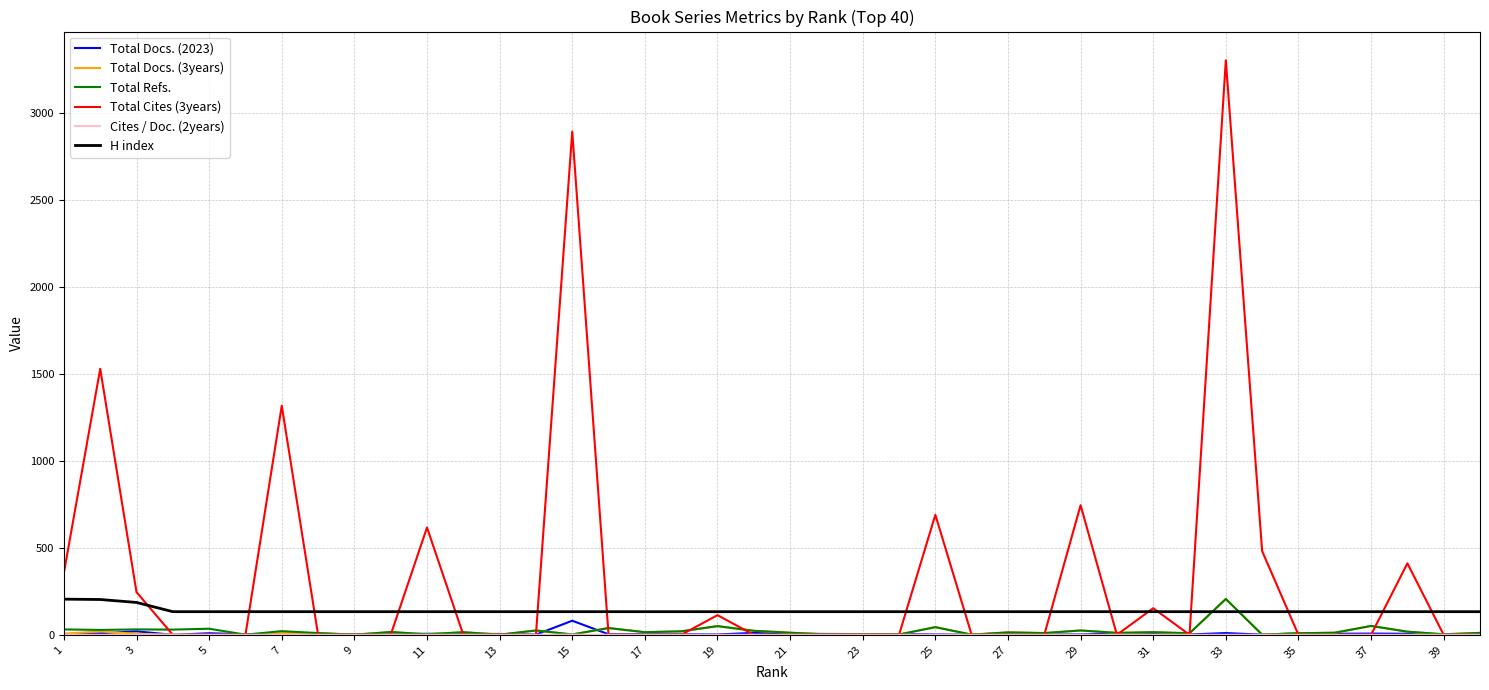

What is the highest value of the Total Docs. (2023) series?

81